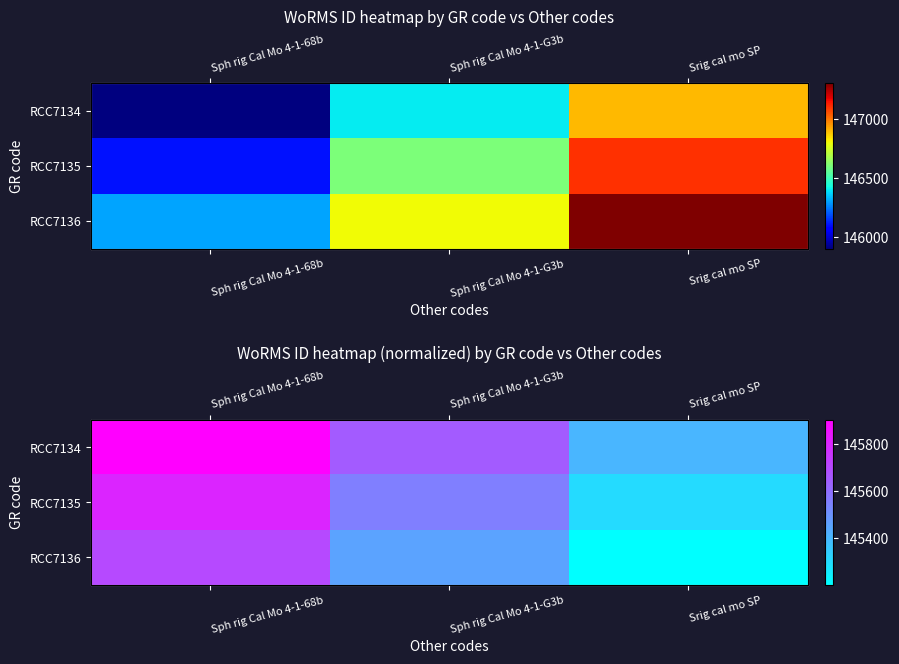

Rank the categories by RCC7135 value from highest to lowest.

Sph rig Cal Mo 4-1-68b, Sph rig Cal Mo 4-1-G3b, Srig cal mo SP